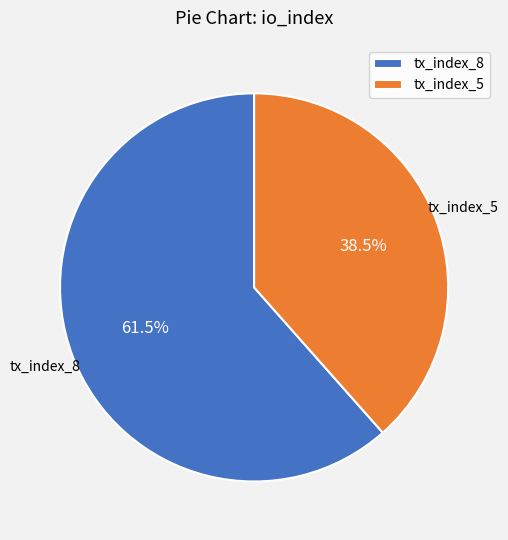

What percentage do tx_index_5 and tx_index_8 together represent?

100.0%